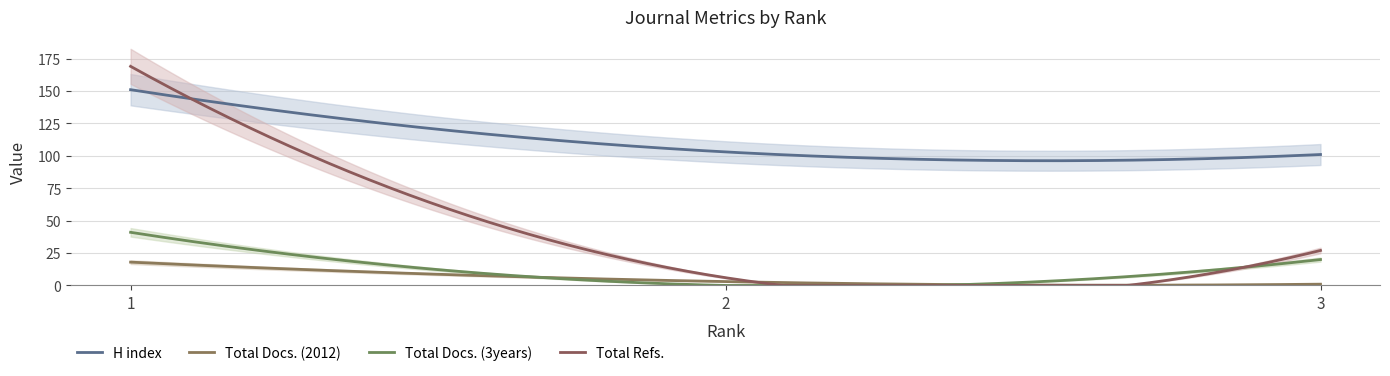

What is the maximum value for H index?

151.0